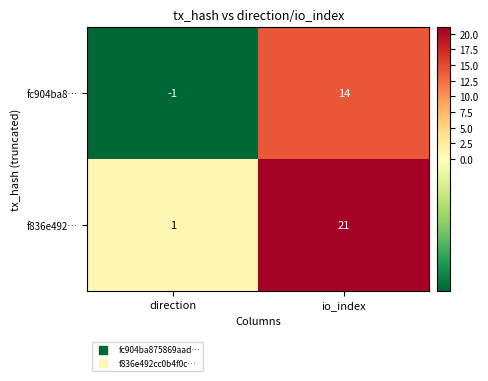

Reading left to right, list all the values displayed in this chart.

fc904ba8…: direction=-1	io_index=14
f836e492…: direction=1	io_index=21